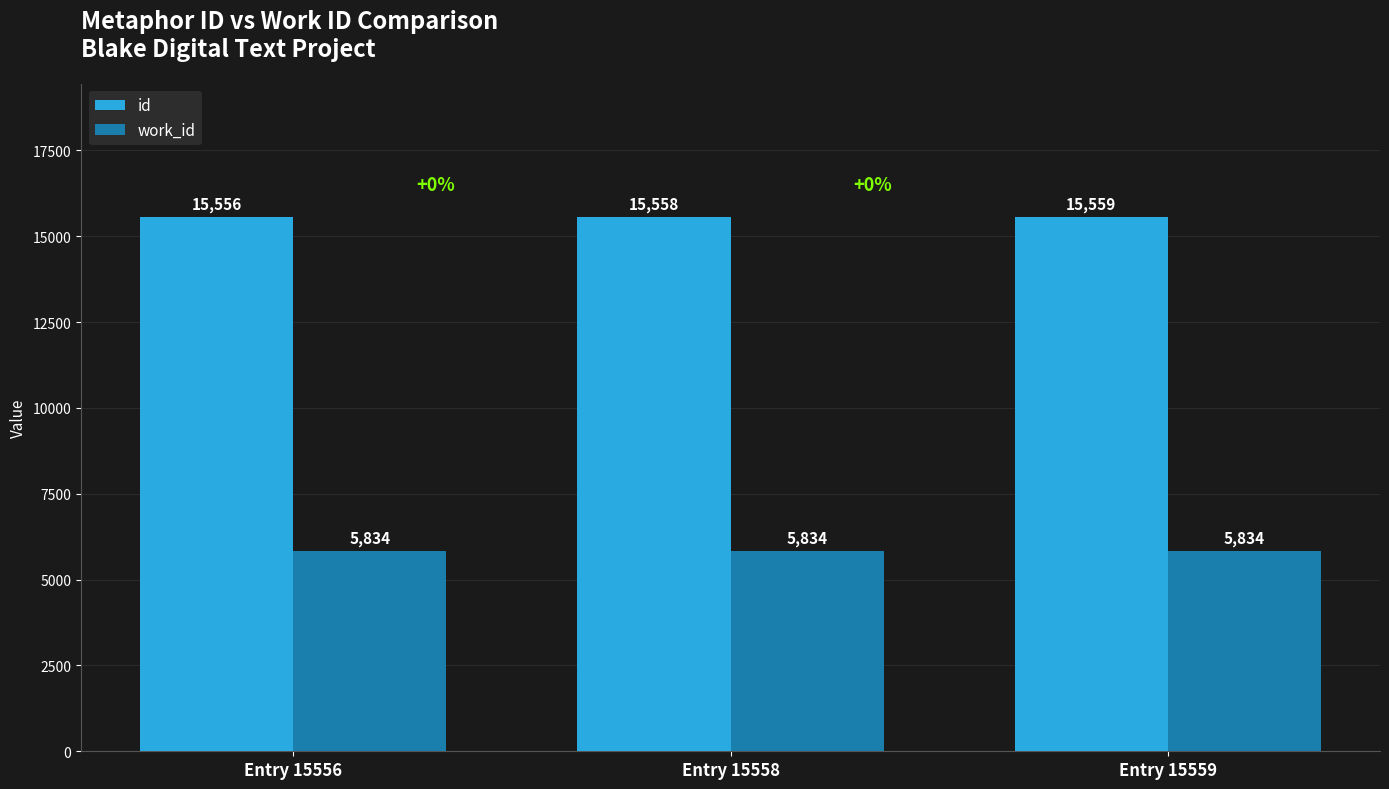

Reading right to left, extract all data points from this chart.

id: 15559	15558	15556
work_id: 5834	5834	5834